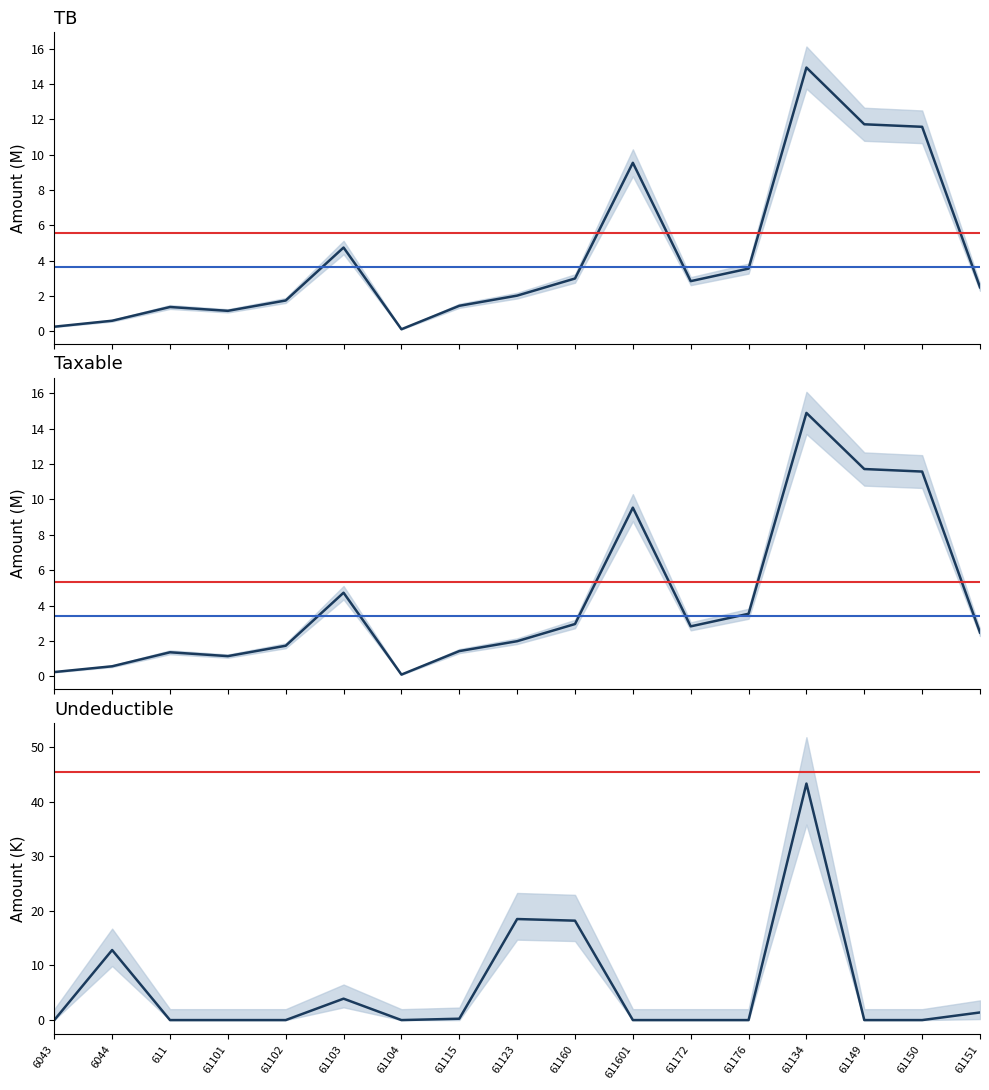

At which label does Undeductible reach its peak?

61134